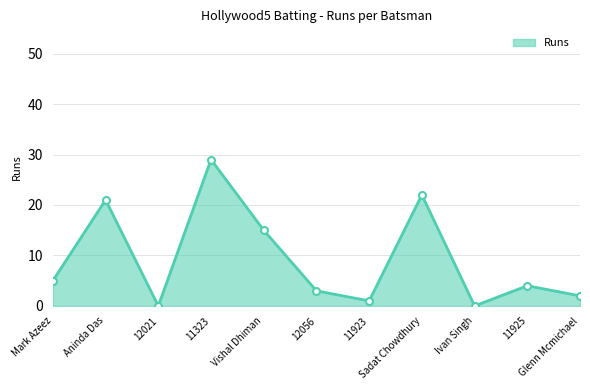

What is the value of the 2nd point from the left?

21